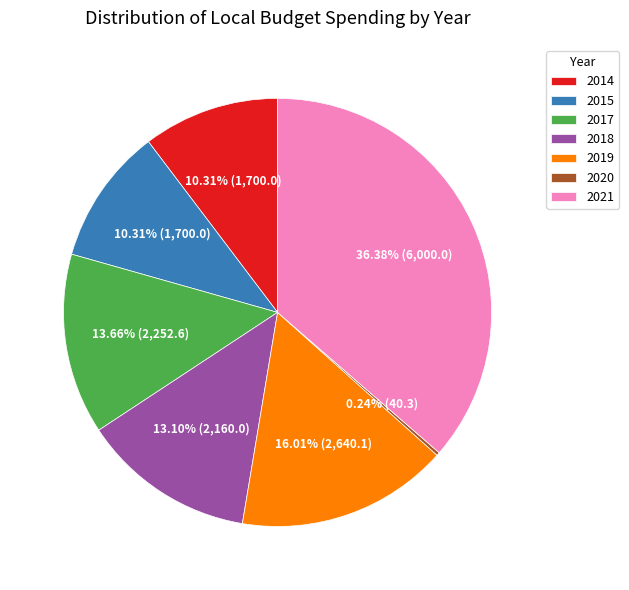

The 2017 slice represents 14% of the pie. True or false?

True